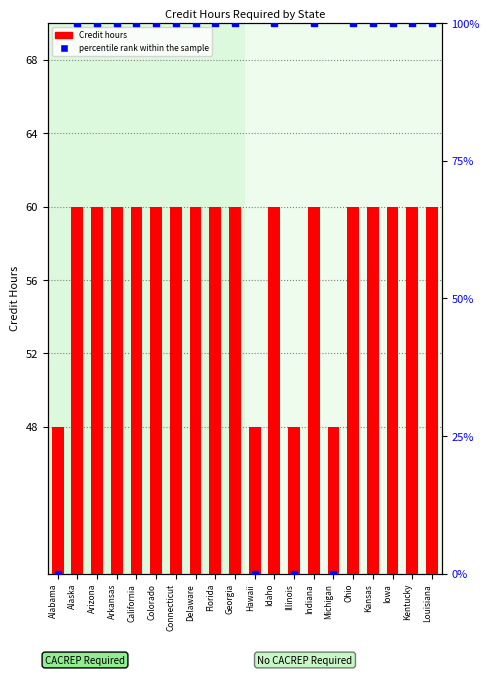

Which series contains the highest Y value?

percentile rank within the sample